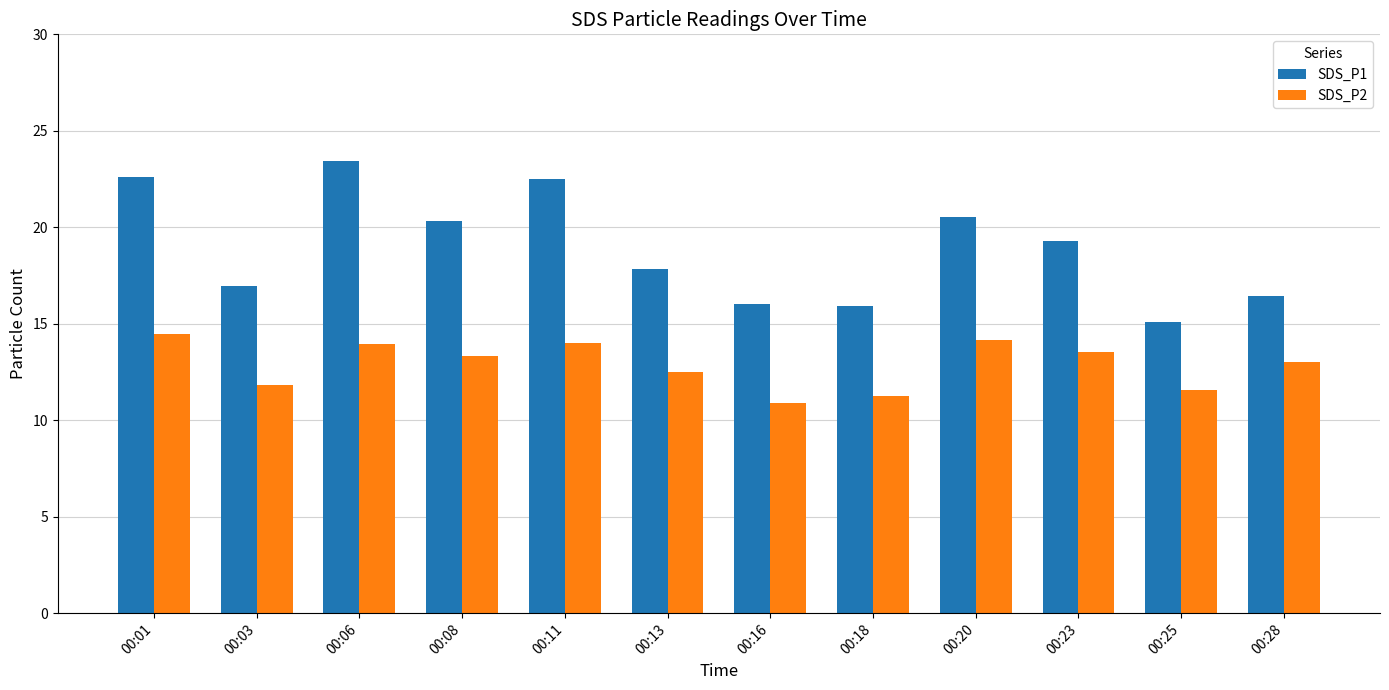

At which label does SDS_P2 first exceed 13?

00:01